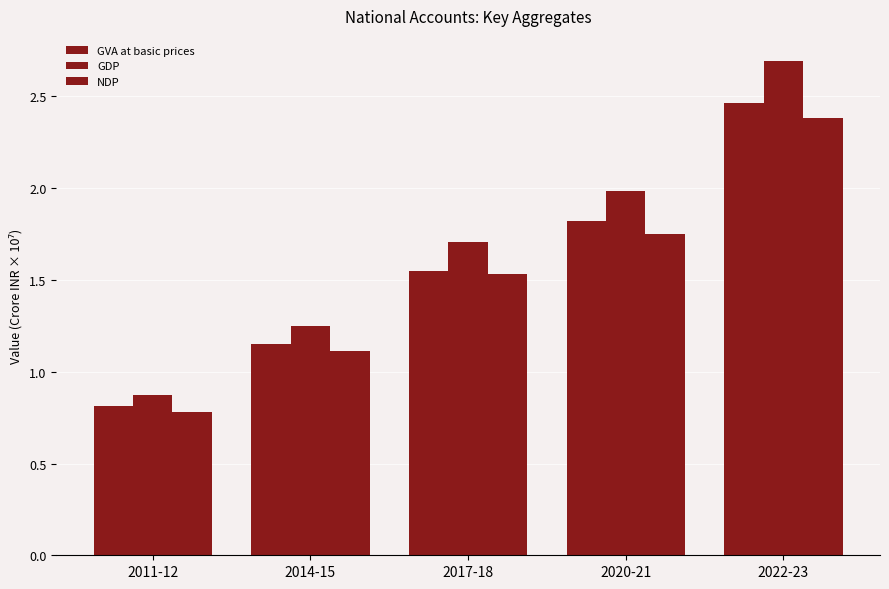

Which series has the widest spread of values?

GDP